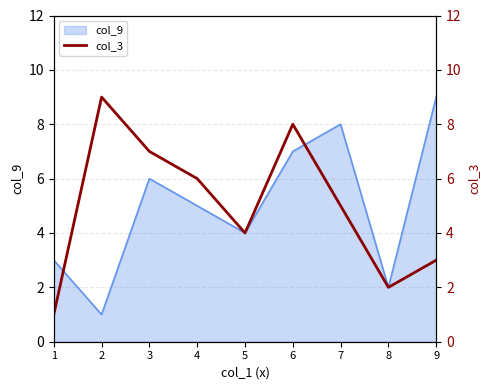

True or false: the data shows 5 at 7.

True